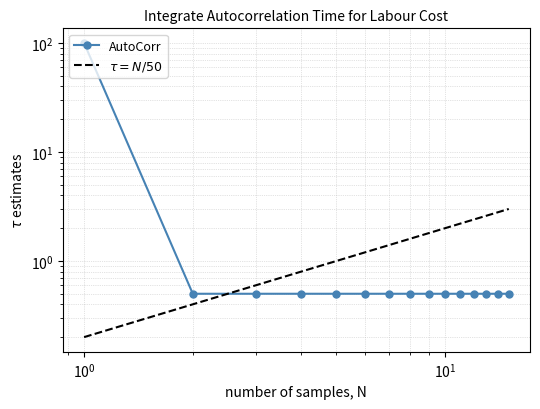

Reading right to left, transcribe all the data shown in this chart.

AutoCorr: 0.5	0.5	0.5	0.5	0.5	0.5	0.5	0.5	0.5	0.5	0.5	0.5	0.5	0.5	100.0
$\tau = N/50$: 3.0	2.8	2.6	2.4	2.2	2.0	1.8	1.6	1.4	1.2	1.0	0.8	0.6	0.4	0.2